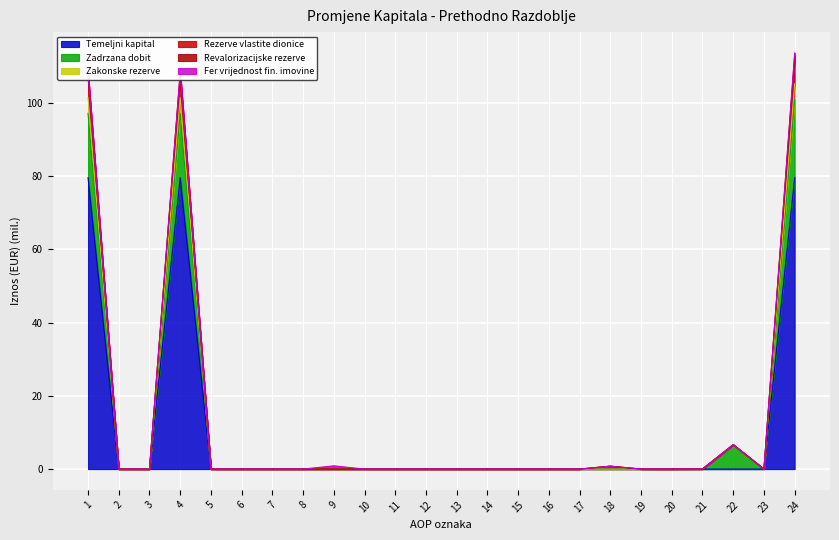

What is the difference between the maximum and second lowest values in the Revalorizacijske rezerve series?

111.8